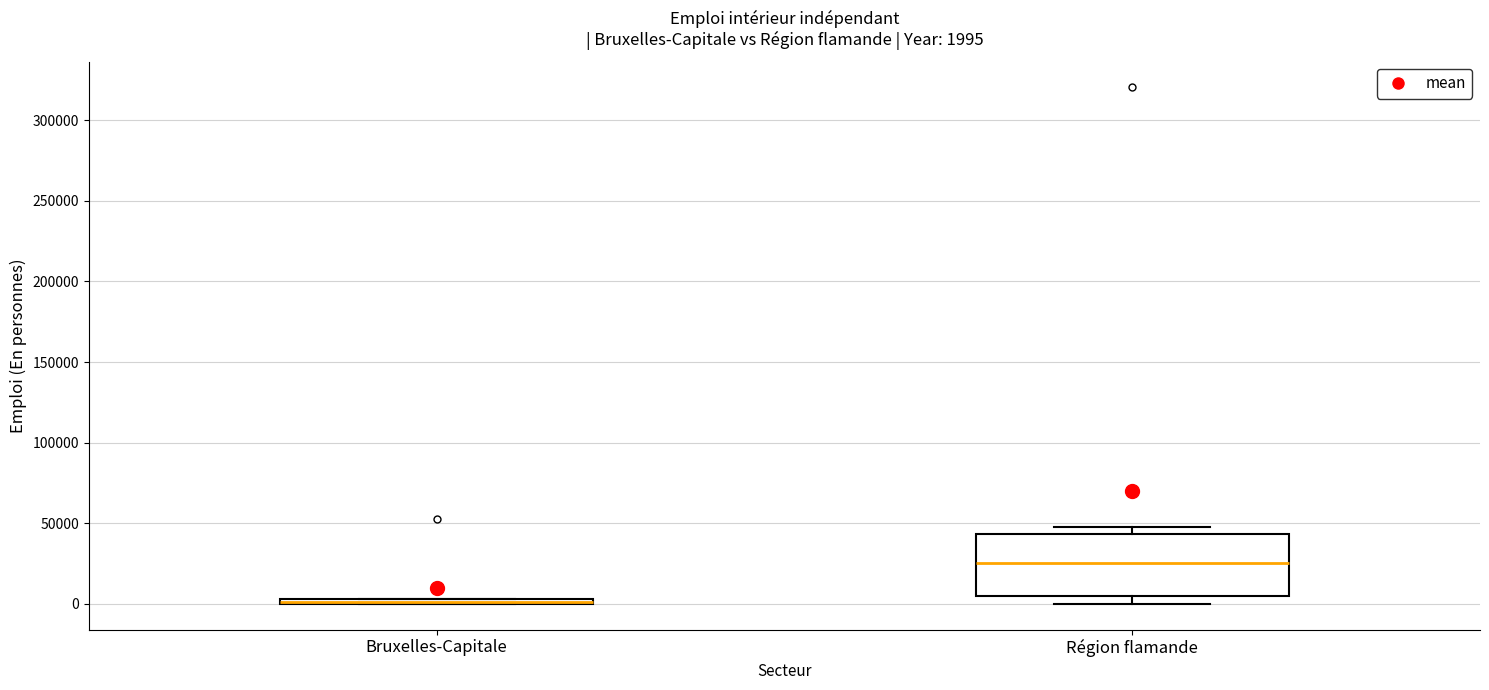

Which box is the tallest, from its lower edge to its upper edge?

Région flamande